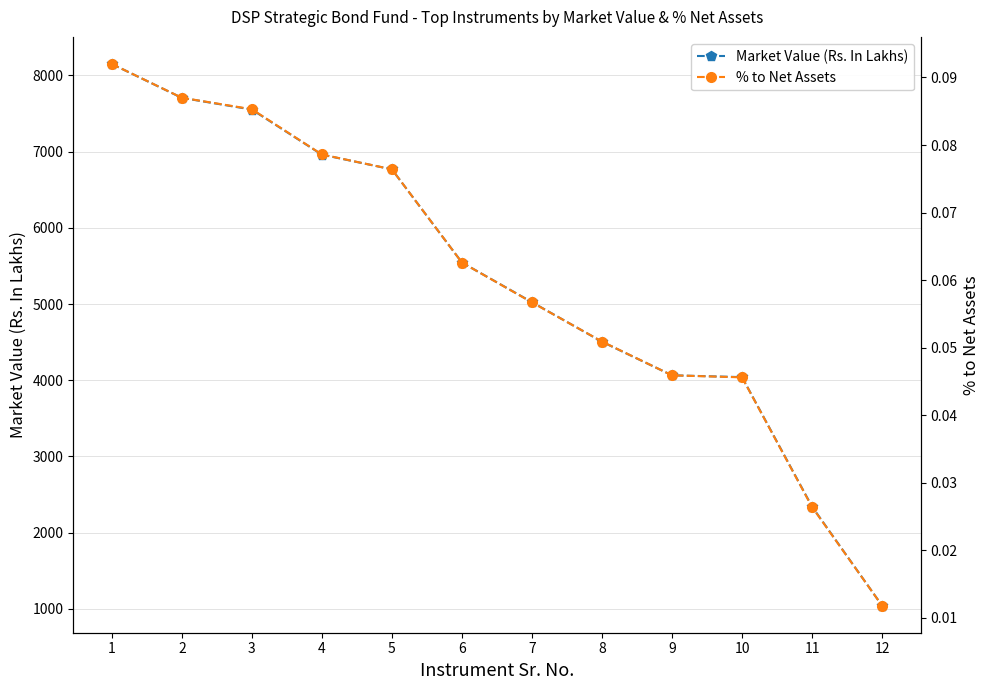

Does the chart display data point markers on the line(s)?

Yes